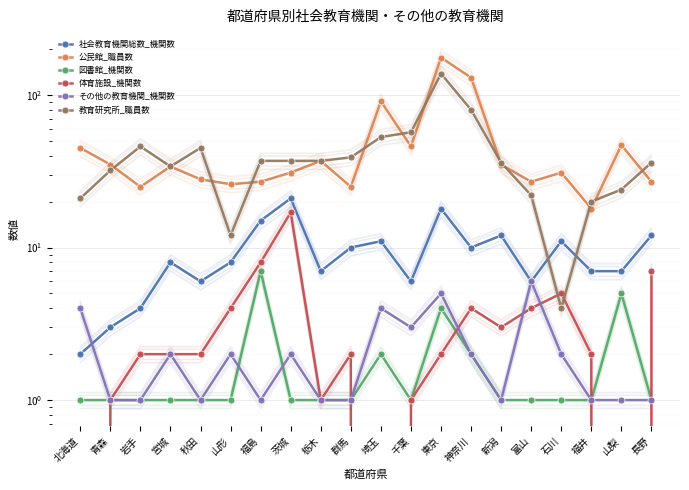

True or false: 公民館_職員数 has more than 1 points higher than both neighbors.

True